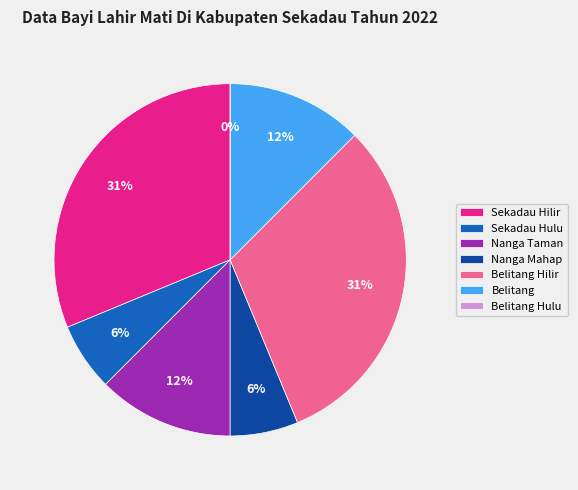

Does Belitang account for over 50% of the chart?

No